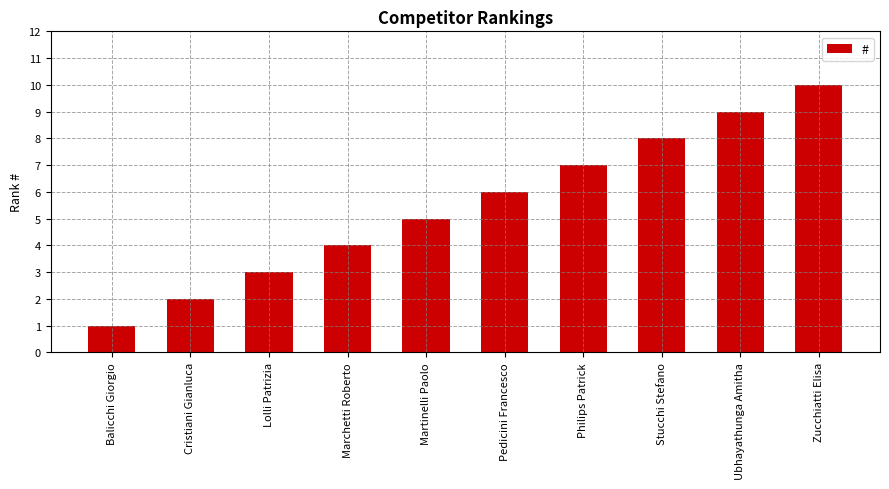

What is the smallest value displayed?

1